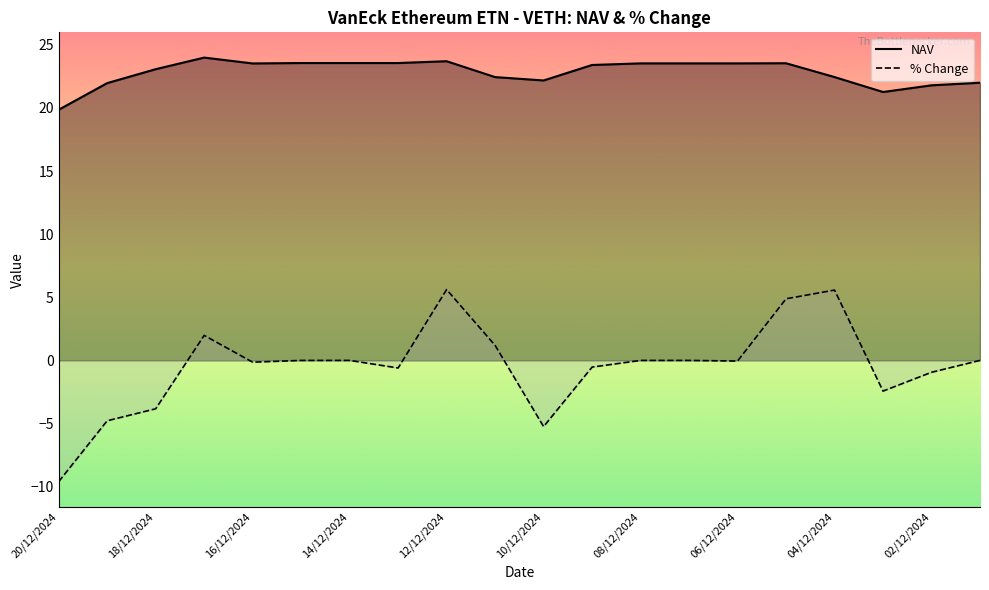

What is the lowest value of the NAV series?

19.9